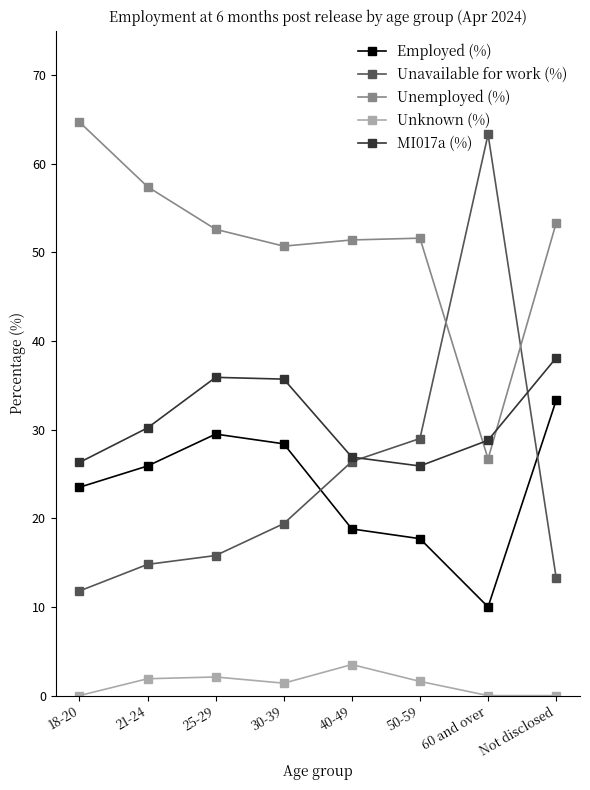

What is the total value across all series at 25-29?

135.9